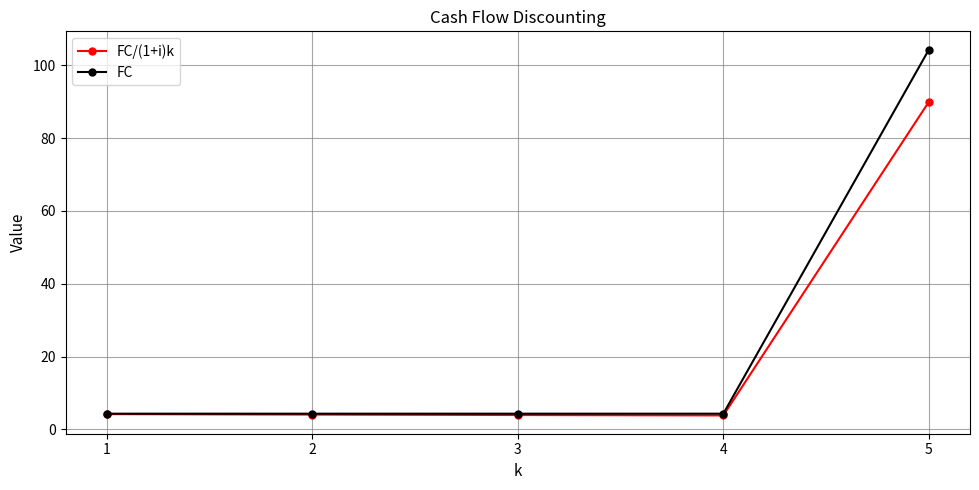

What is the maximum value for FC/(1+i)k?

90.0